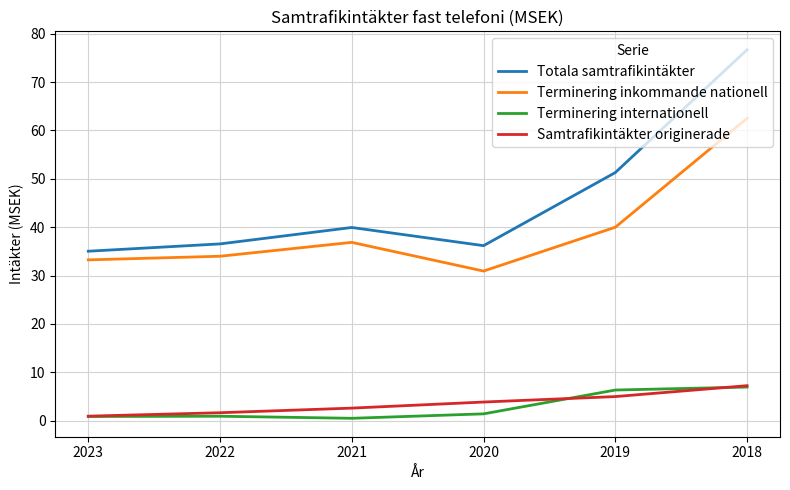

The Terminering internationell series shows 6.3 at 2019. True or false?

True